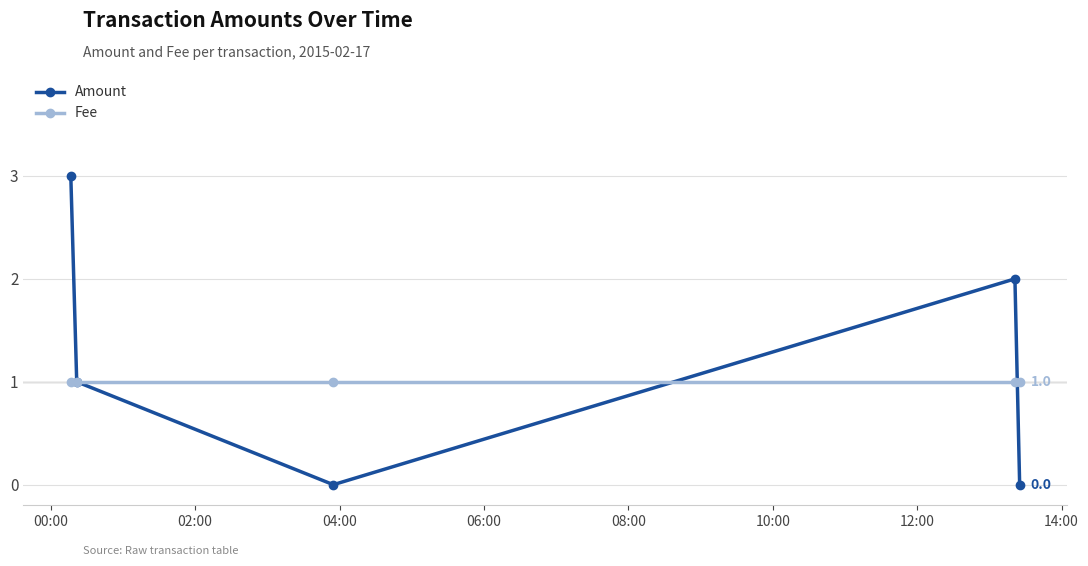

Which series has the largest range (max minus min)?

Amount